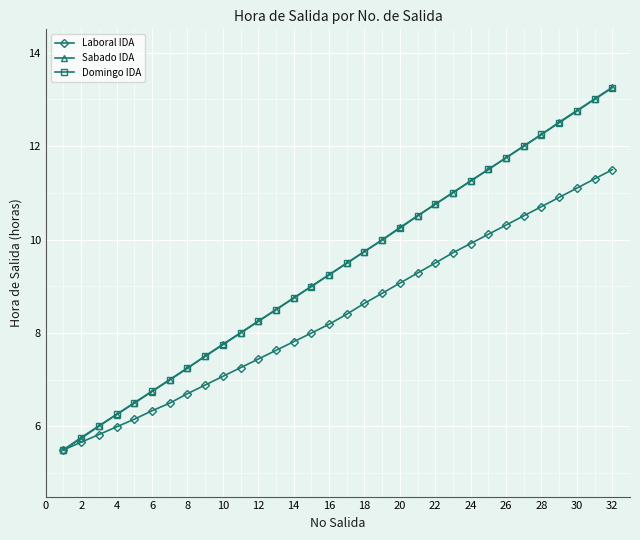

Count the number of data series in this chart.

3